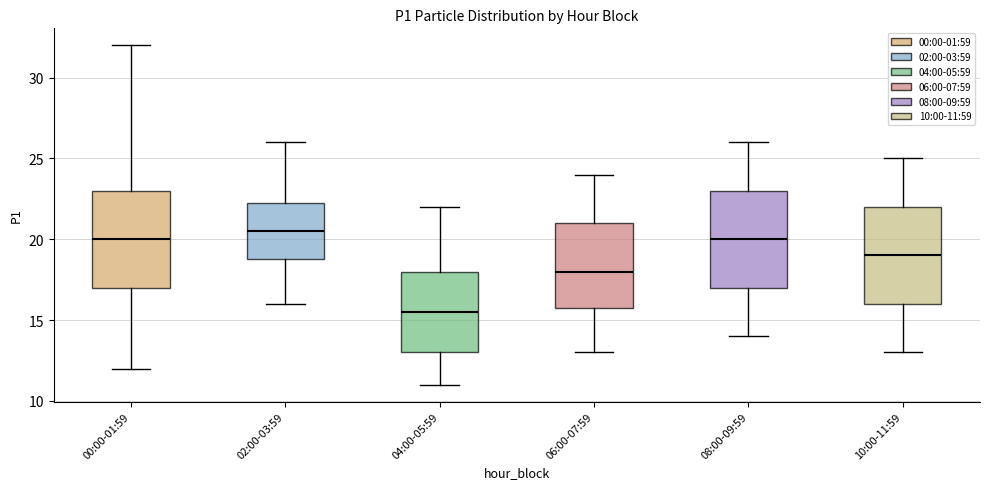

Which box's median line is the highest?

02:00-03:59